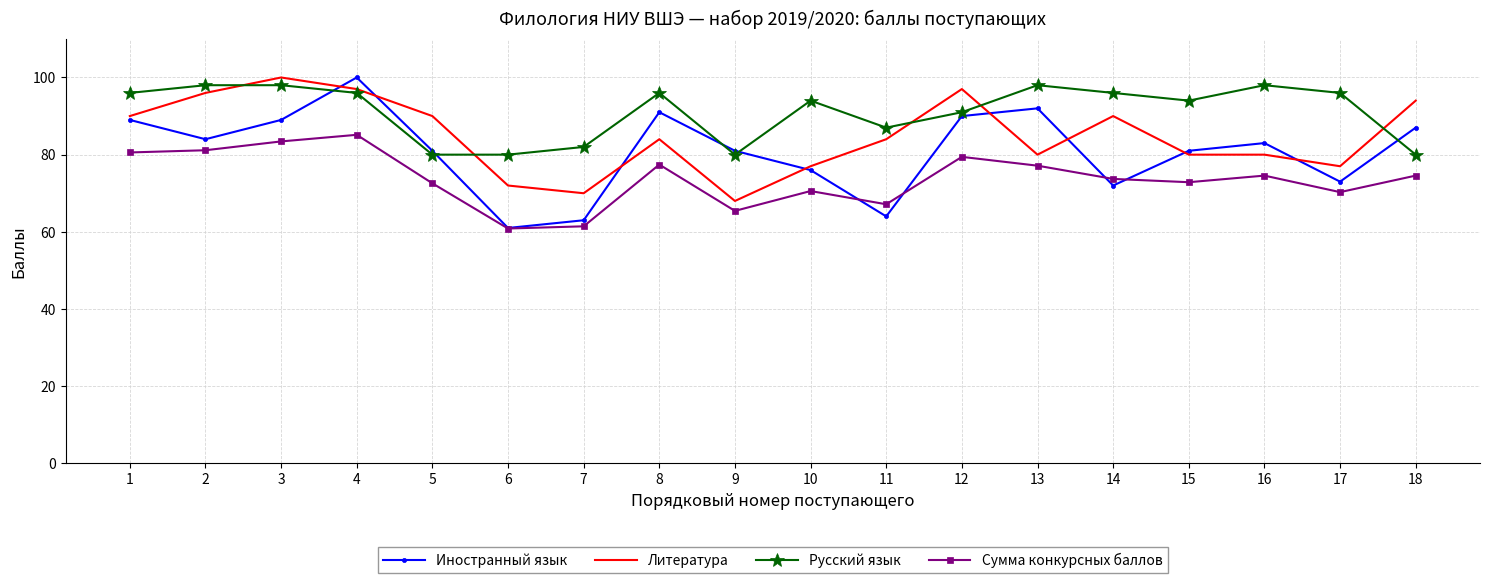

Rank the series by their average value, from lowest to highest.

Сумма конкурсных баллов, Иностранный язык, Литература, Русский язык